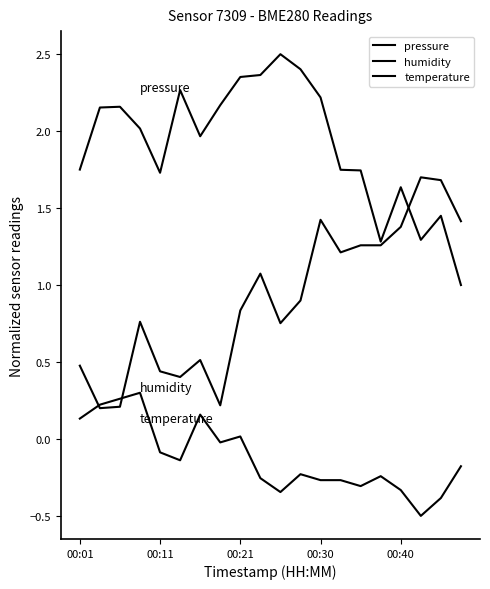

Does the chart have visible grid lines?

No